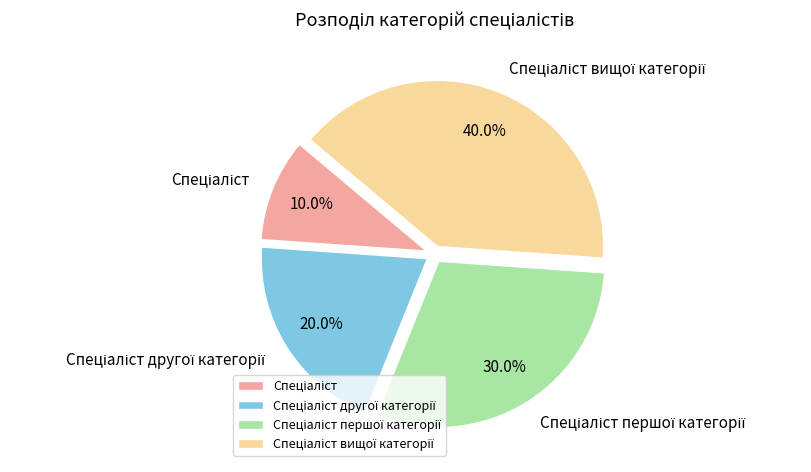

Does any single category account for the majority?

No